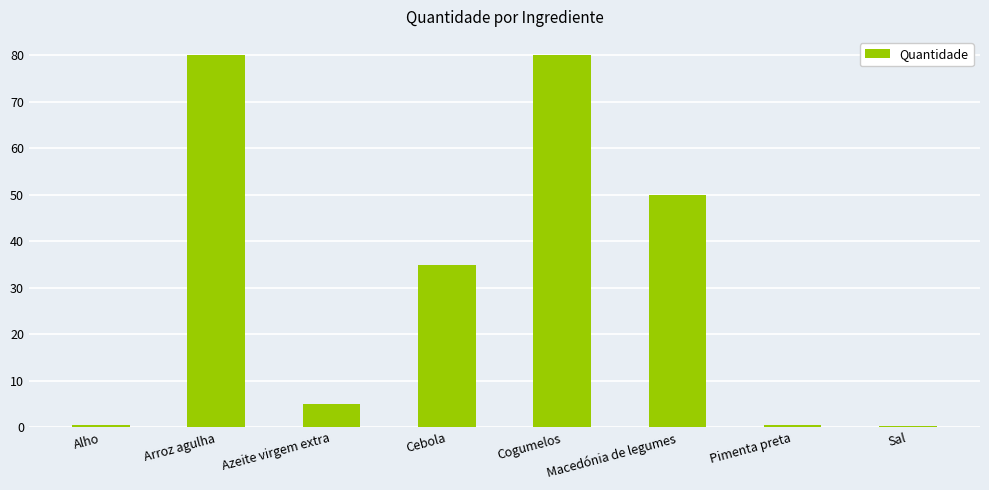

The chart shows a value of 35.0 at Cebola. True or false?

True